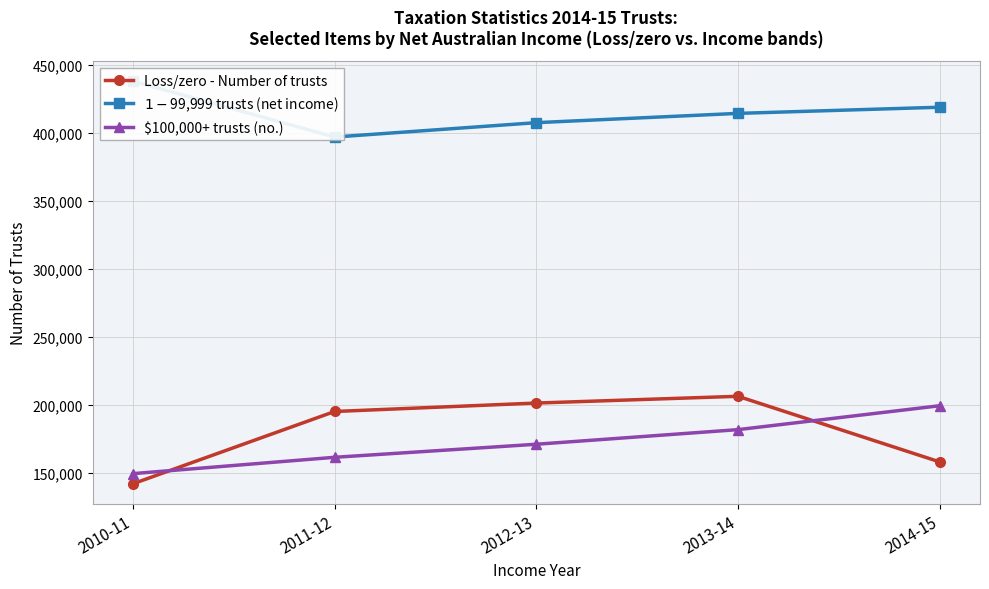

What is the average value of the $100,000+ trusts (no.) series?

172652